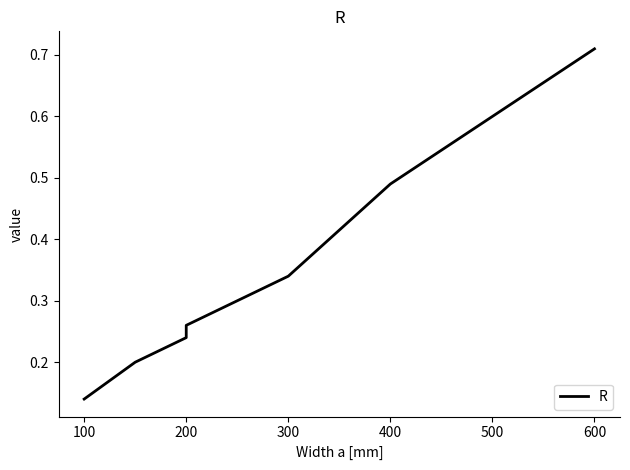

True or false: the data has more than 0 interior local peaks.

False